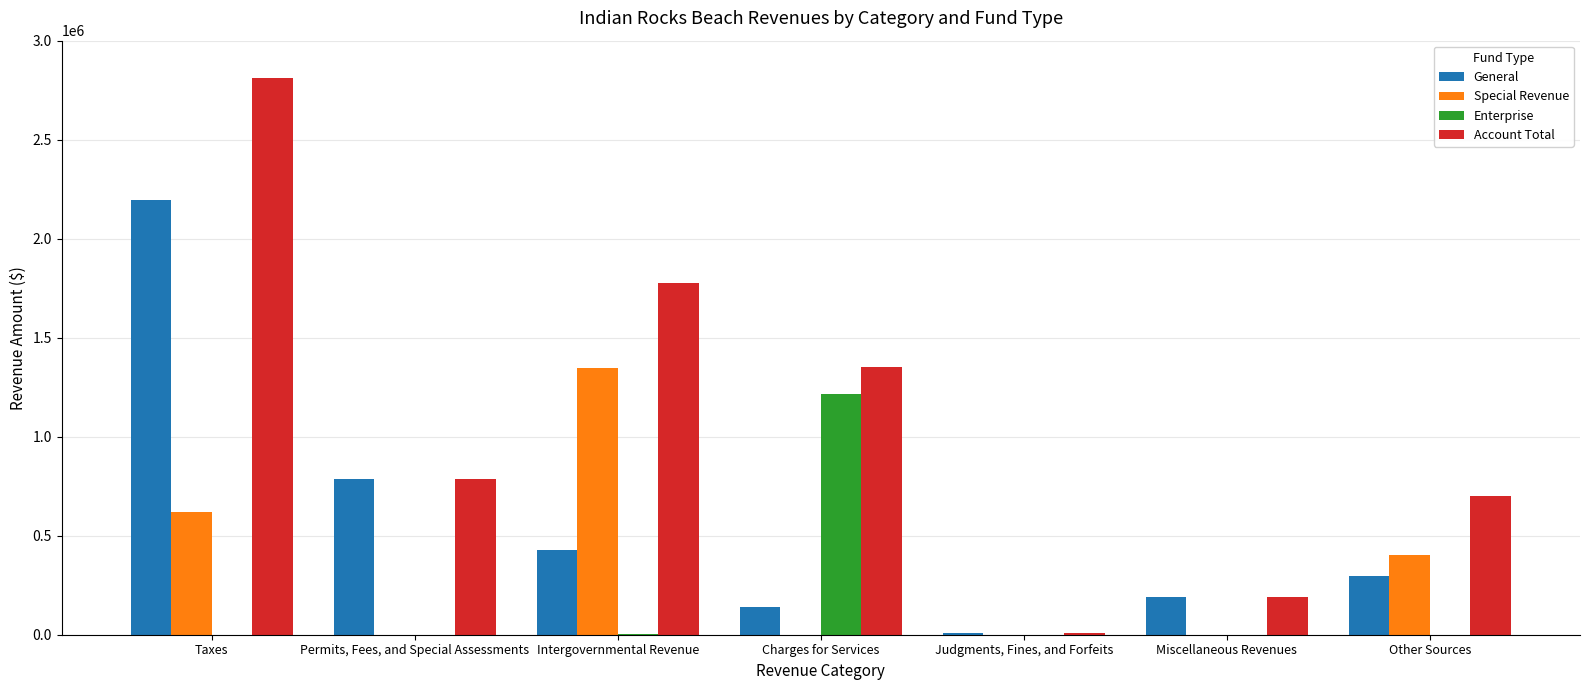

What is the sum of all Enterprise values?

1217864